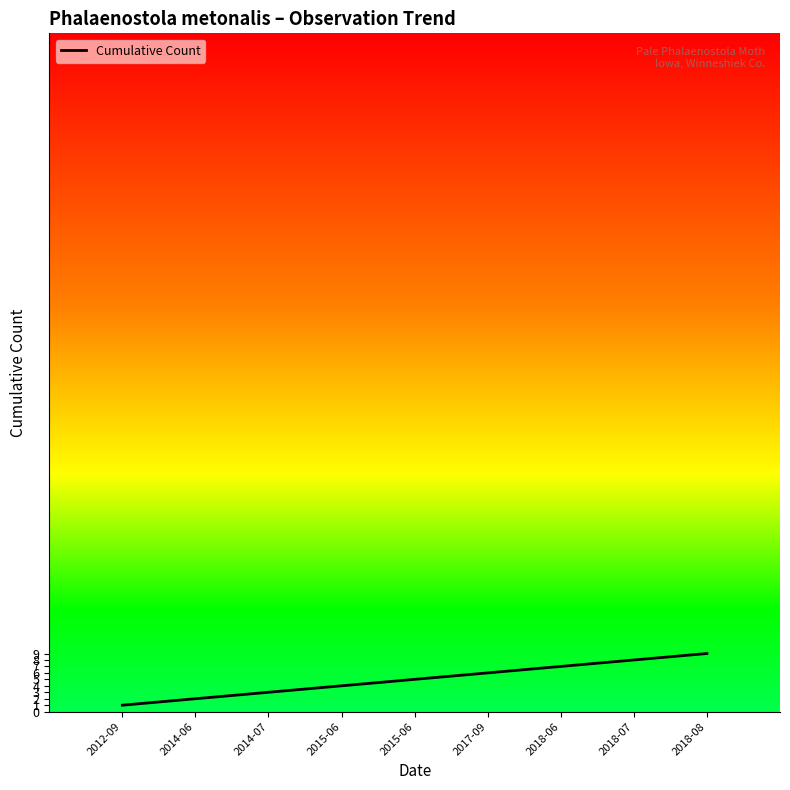

How many lines are shown in the chart?

1